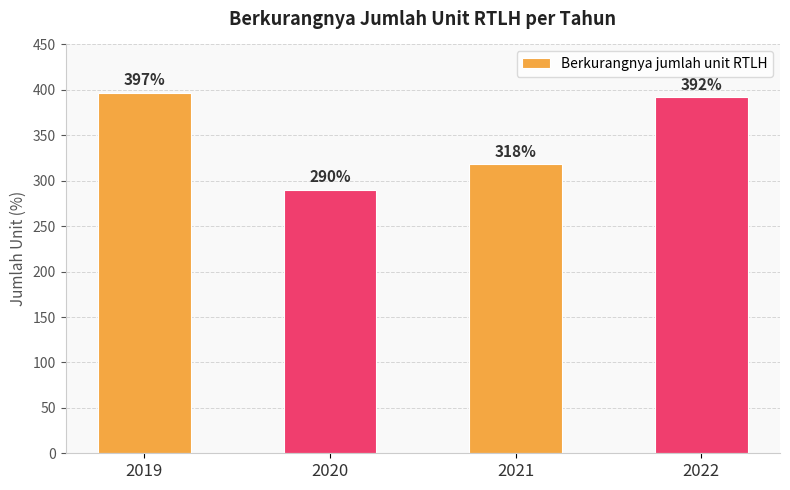

Count the number of categories in the chart.

4